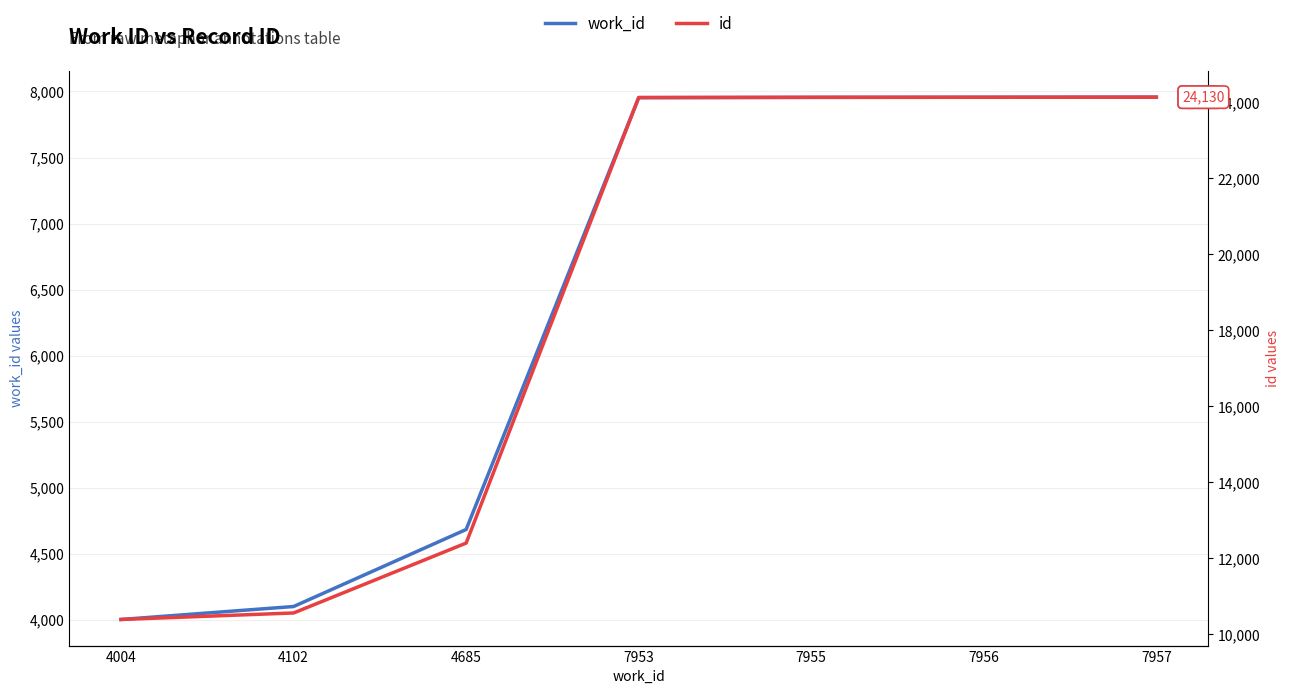

At which label does id first exceed 24121?

7955